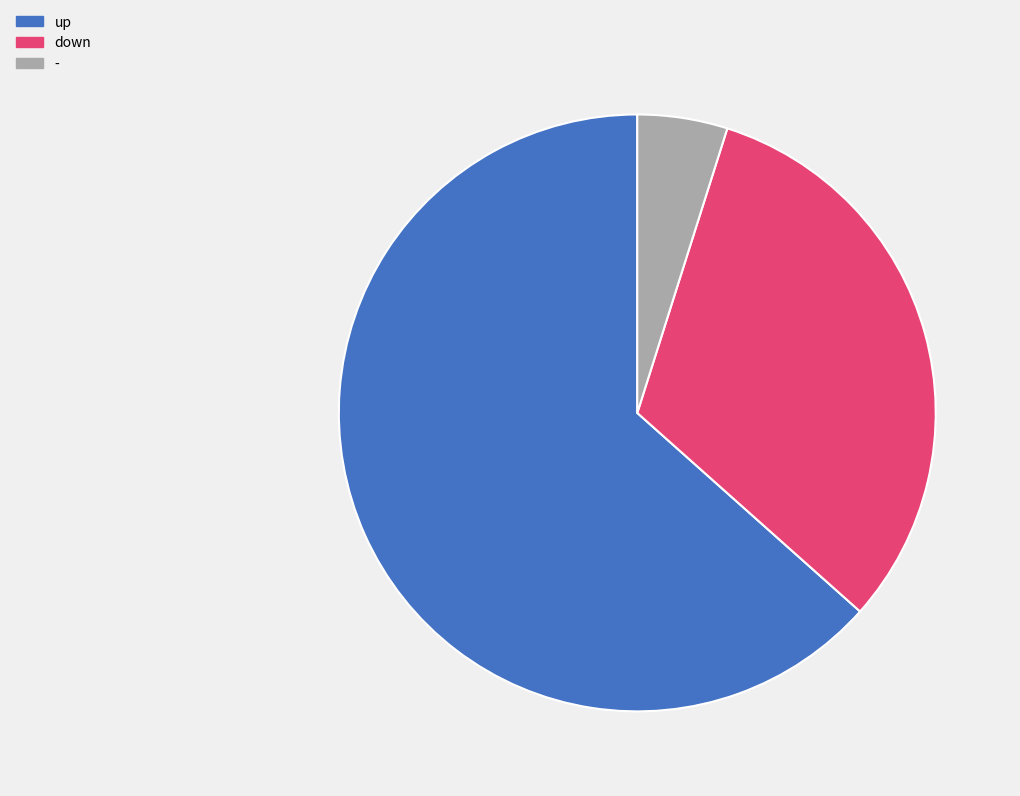

What is the largest slice in the pie chart?

up